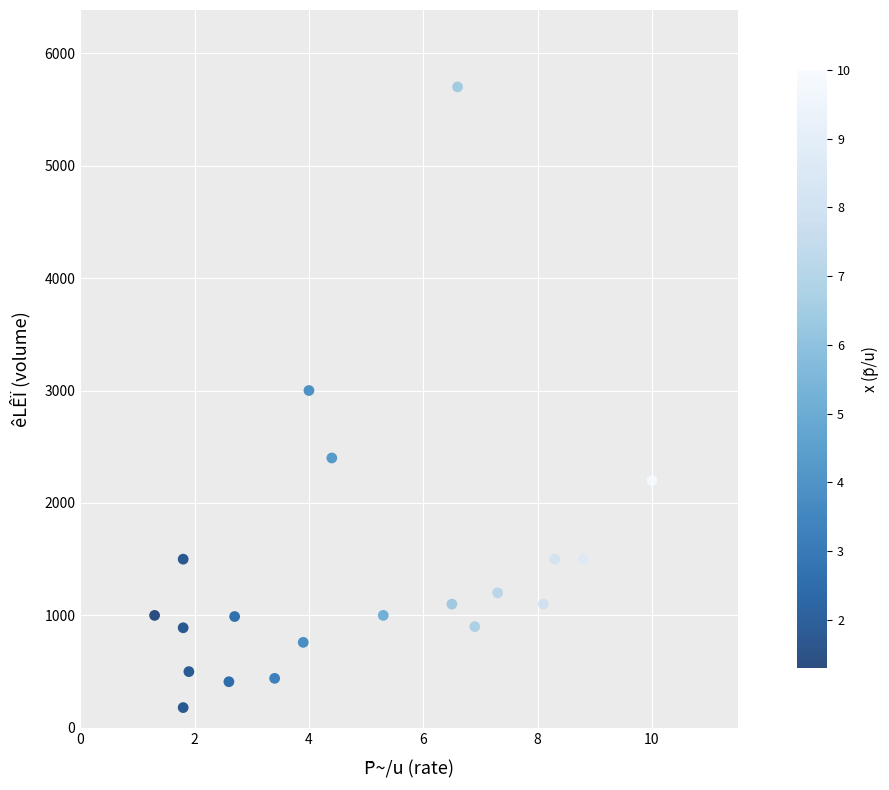

What is the range of Y values (max minus min)?

5520